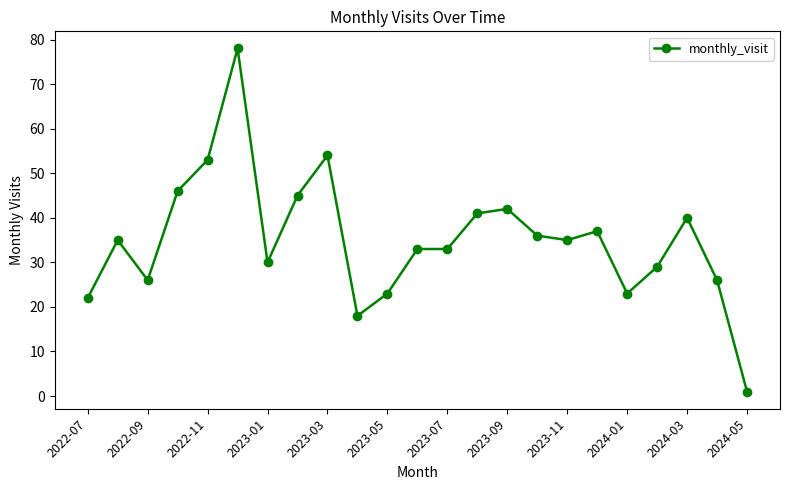

What is the maximum value shown in the chart?

78